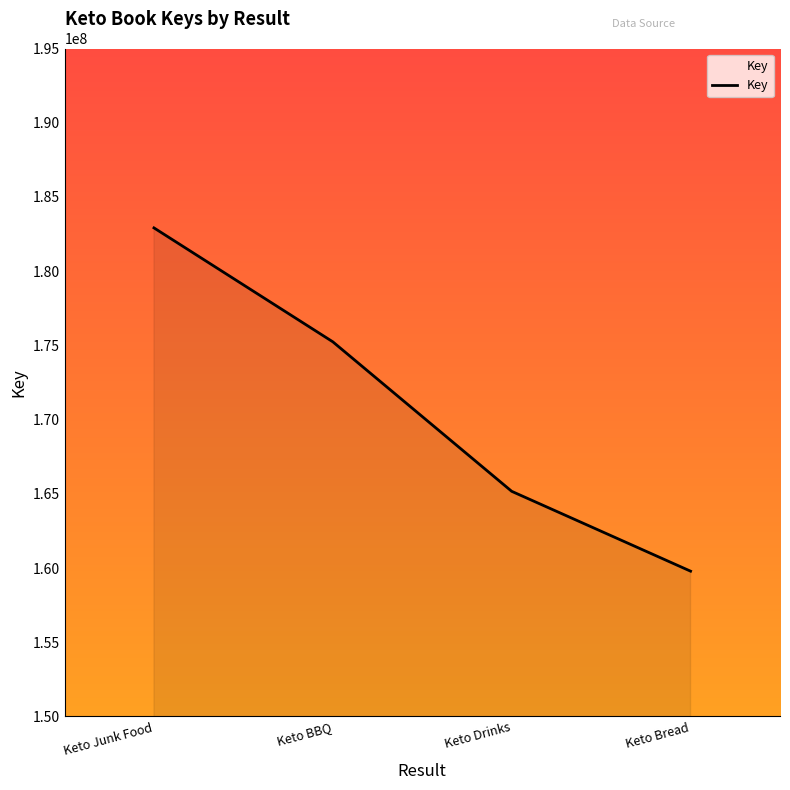

Reading left to right, extract all data points from this chart.

Keto Junk Food=182914123	Keto BBQ=175238201	Keto Drinks=165166701	Keto Bread=159787068